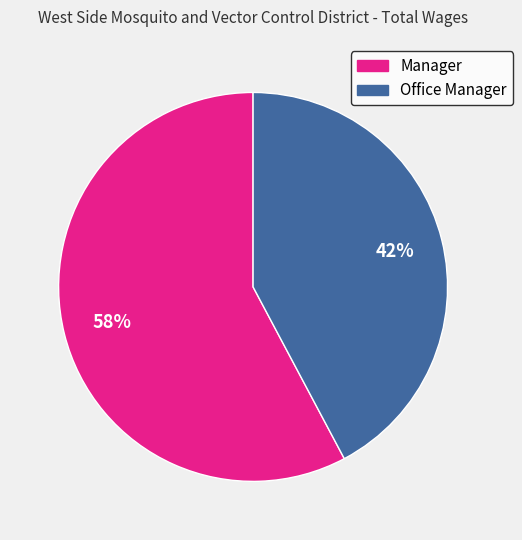

To the nearest percent, what is the average slice percentage?

50%